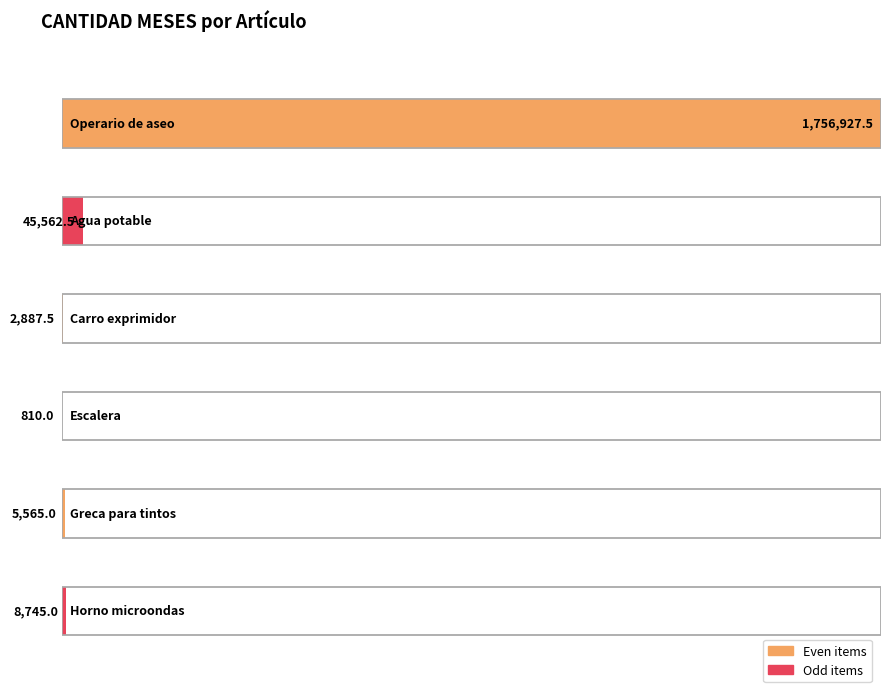

The value at Carro exprimidor is 2887.5. True or false?

True